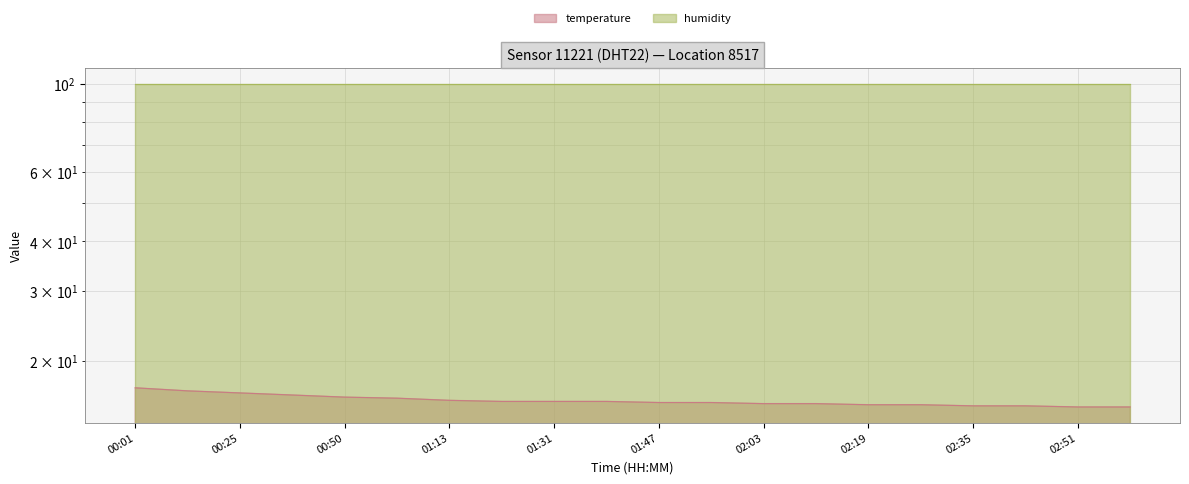

The value at 02:11 is 3.4. True or false?

False